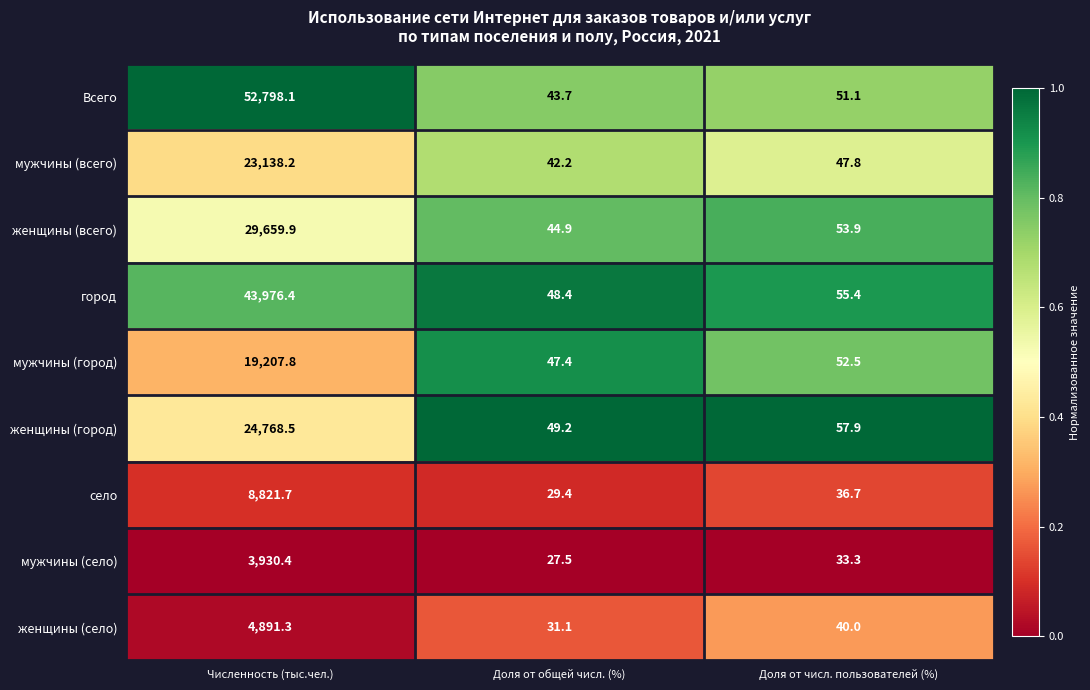

What is the spread (max minus min) of values at Численность (тыс.чел.)?

48867.7